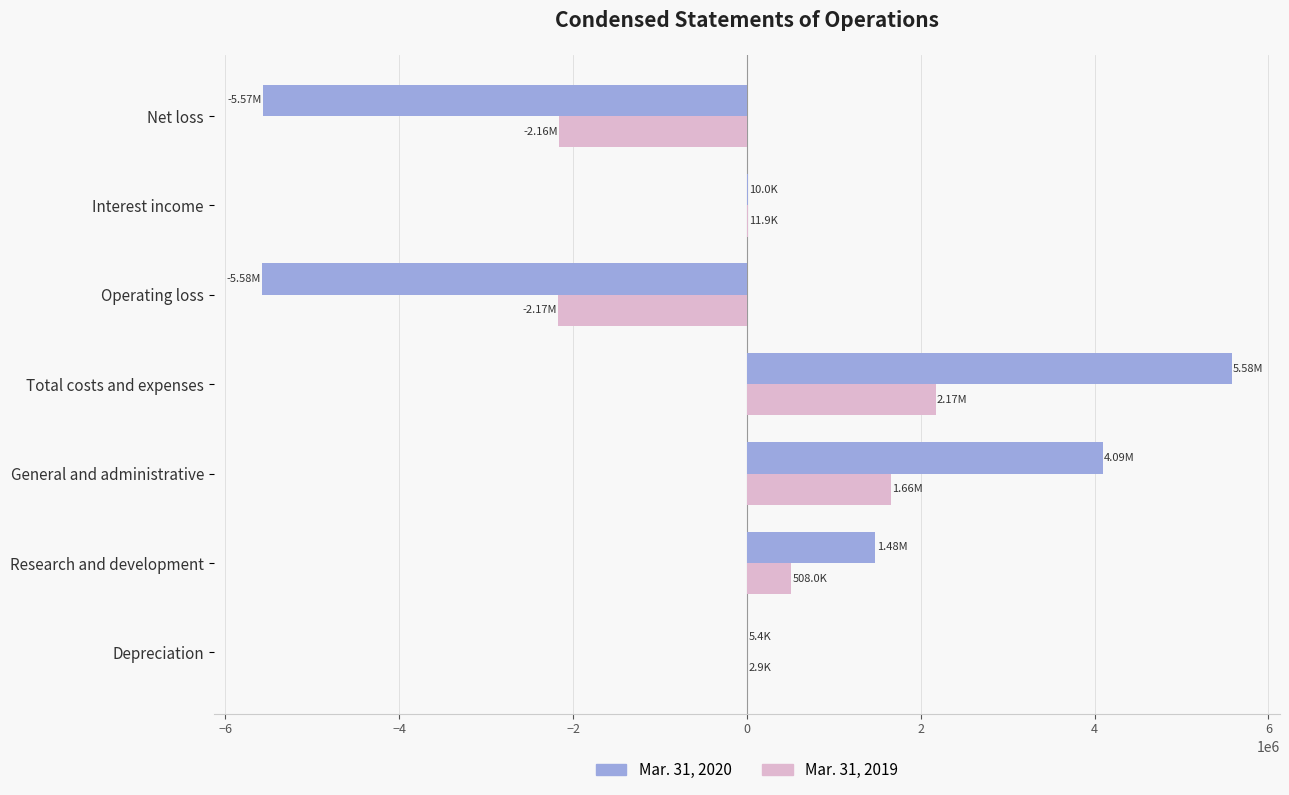

Is the value of Mar. 31, 2019 at Operating loss greater than the value of Mar. 31, 2020 at Interest income?

No